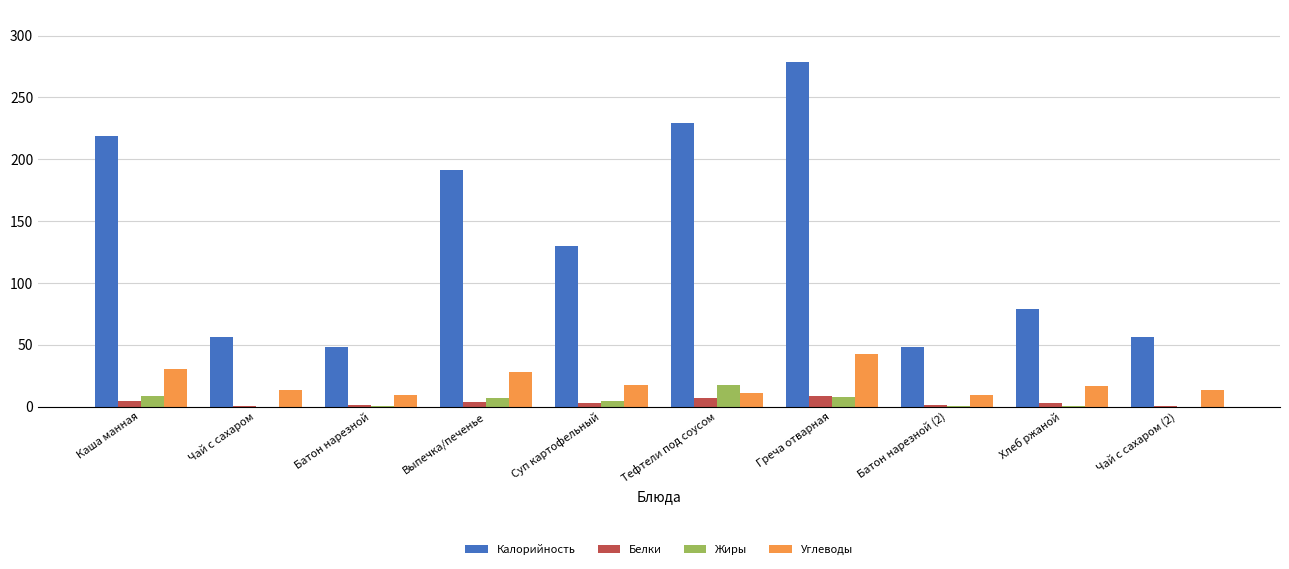

What is the average value of the Белки series?

3.3